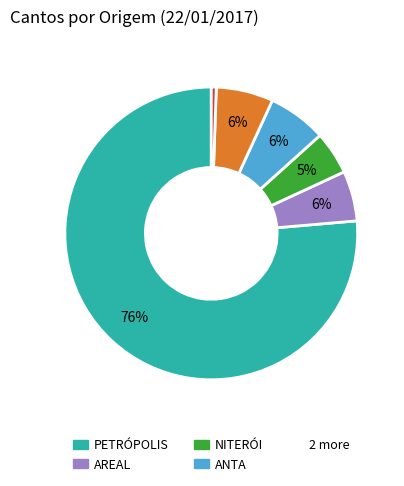

How many segments does this pie chart have?

6